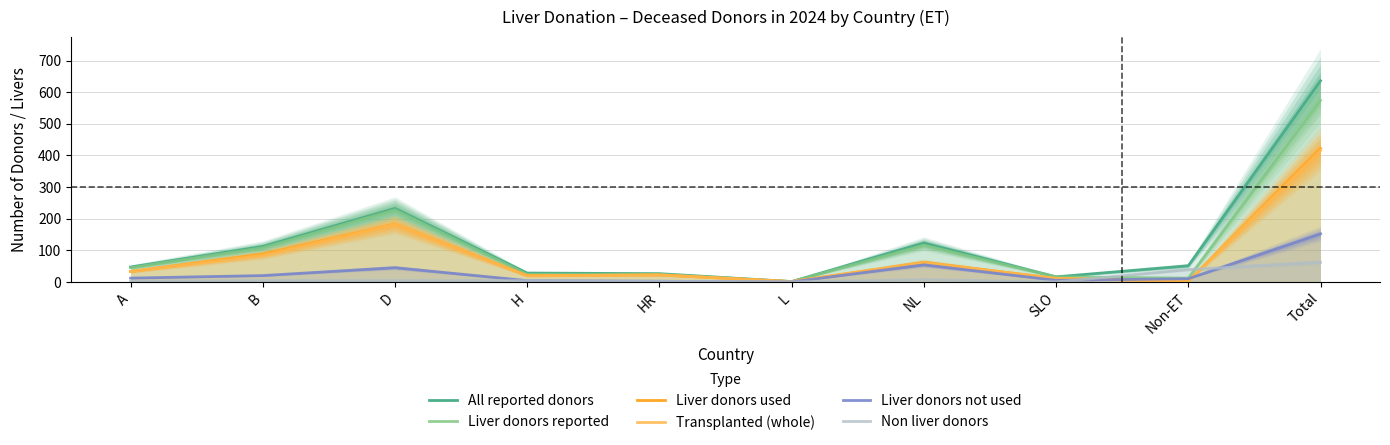

The Liver donors not used series shows 0 at L. True or false?

True